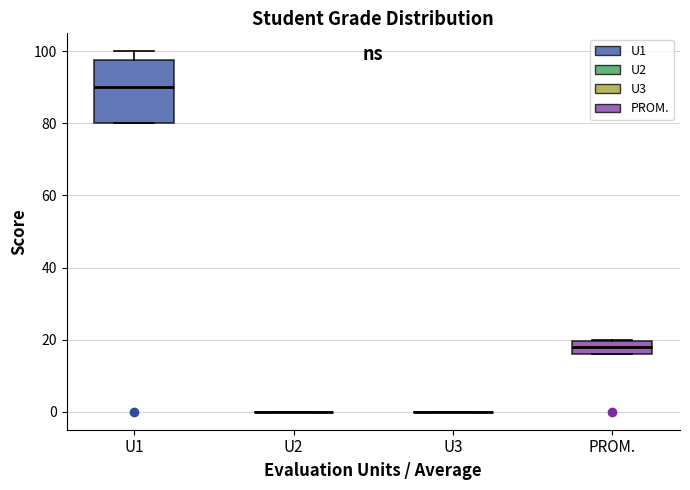

Reading left to right, transcribe this box plot: for each box, give where its median line is, the range the box spans, and where its two whiskers end, as read against the y-axis. The values are not printed on the chart, so give them approximately, as read against the axis.

U1: median 90, box 80 to 98, whiskers 80 to 100
U2: box collapsed to a line at 0, whiskers 0 to 0
U3: box collapsed to a line at 0, whiskers 0 to 0
PROM.: median 18, box 16 to 20, whiskers 16 to 20